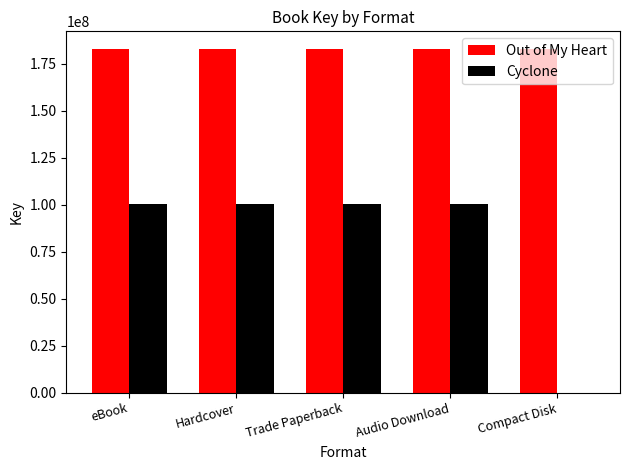

What is the highest value of the Out of My Heart series?

183212020